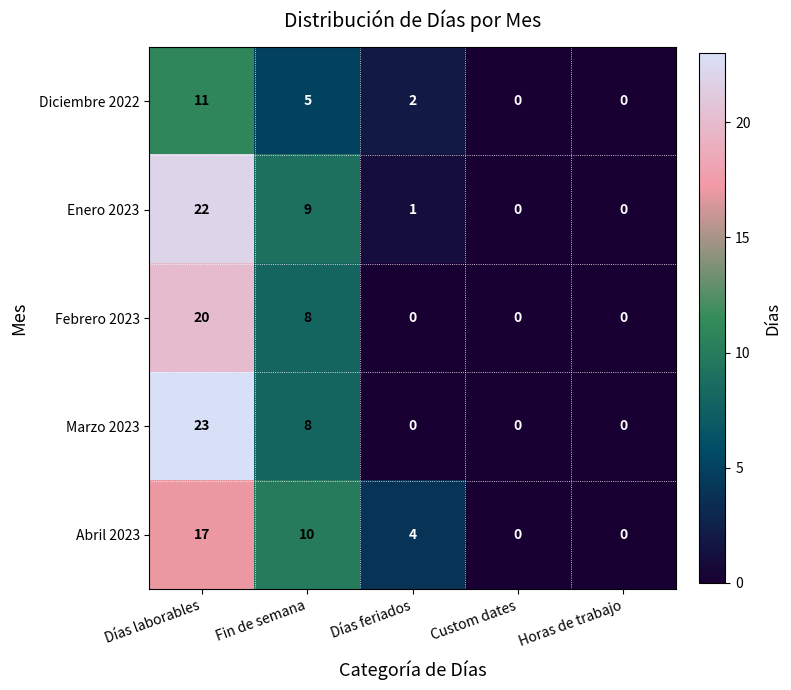

Reading right to left, list all the values displayed in this chart.

Diciembre 2022: 0	0	2	5	11
Enero 2023: 0	0	1	9	22
Febrero 2023: 0	0	0	8	20
Marzo 2023: 0	0	0	8	23
Abril 2023: 0	0	4	10	17